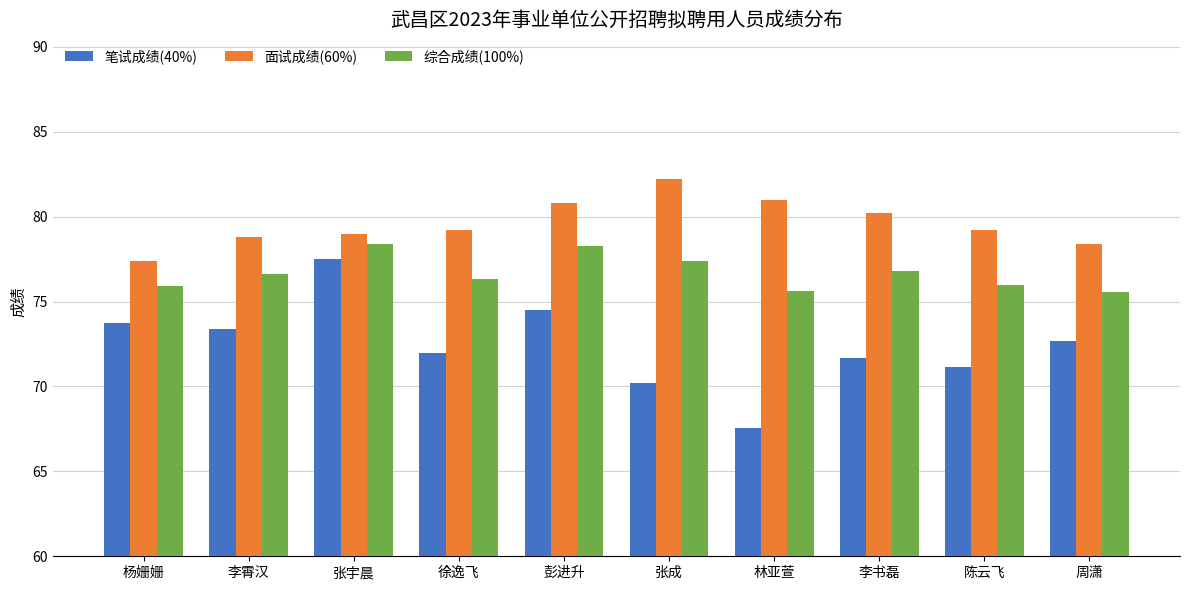

What is the highest value of the 笔试成绩(40%) series?

77.5